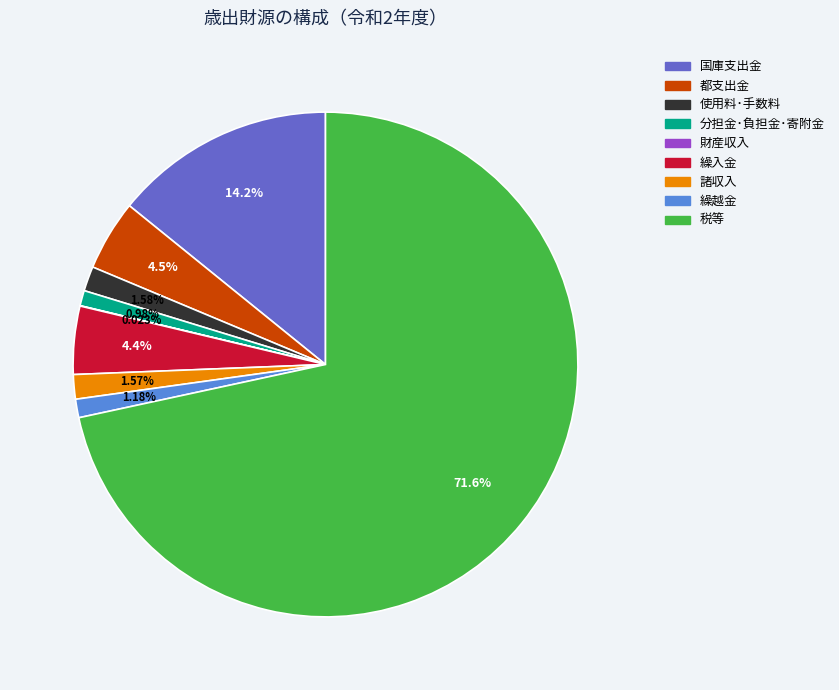

Which has a higher value, 諸収入 or 分担金･負担金･寄附金?

諸収入